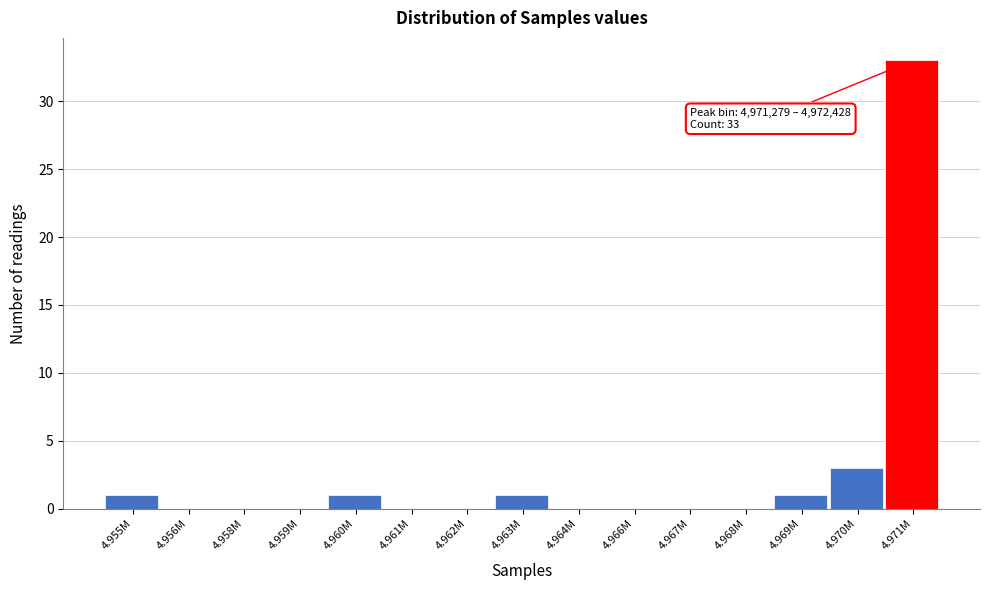

Reading left to right, transcribe all the data shown in this chart.

4.955M=1	4.956M=0	4.958M=0	4.959M=0	4.960M=1	4.961M=0	4.962M=0	4.963M=1	4.964M=0	4.966M=0	4.967M=0	4.968M=0	4.969M=1	4.970M=3	4.971M=33